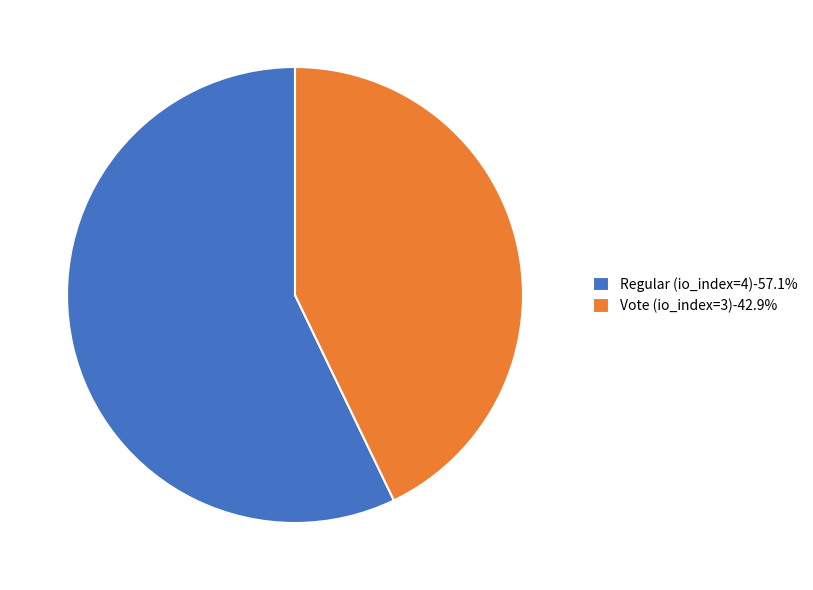

Is it true that Vote (io_index=3) is 30% of the pie?

False